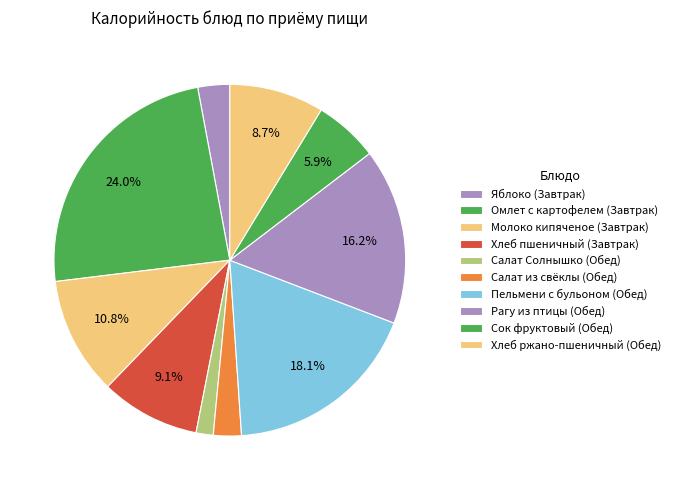

What portion of the pie excludes Салат из свёклы (Обед)?

97.4%